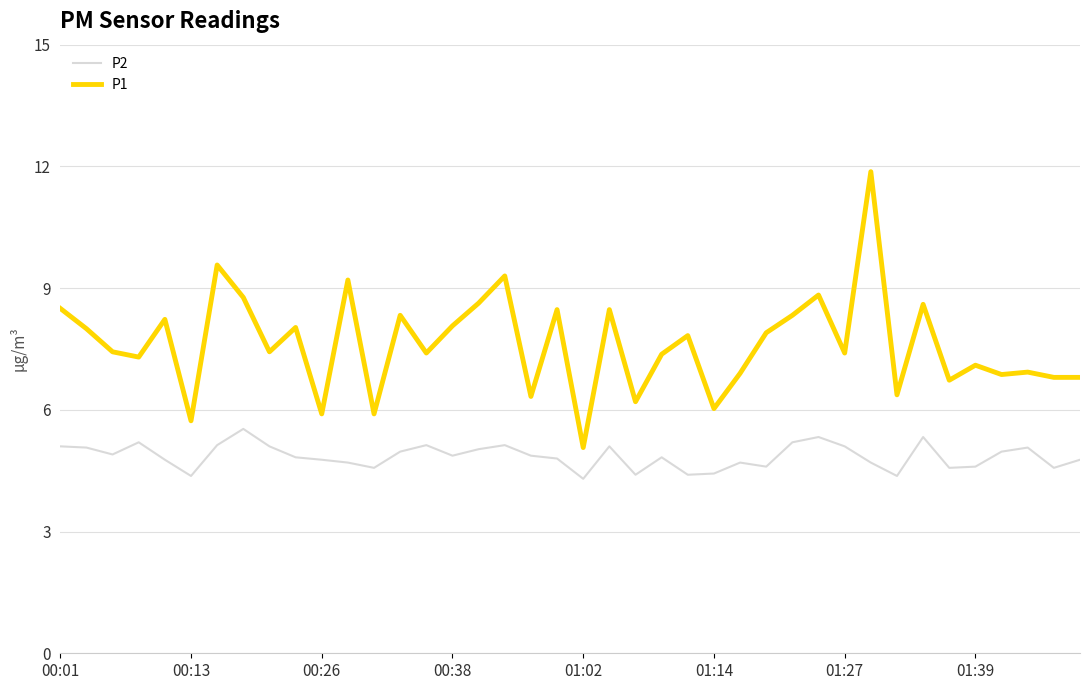

What is the highest value of the P1 series?

11.9